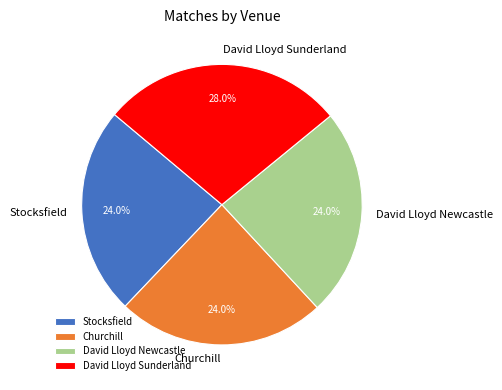

Does any single category account for the majority?

No